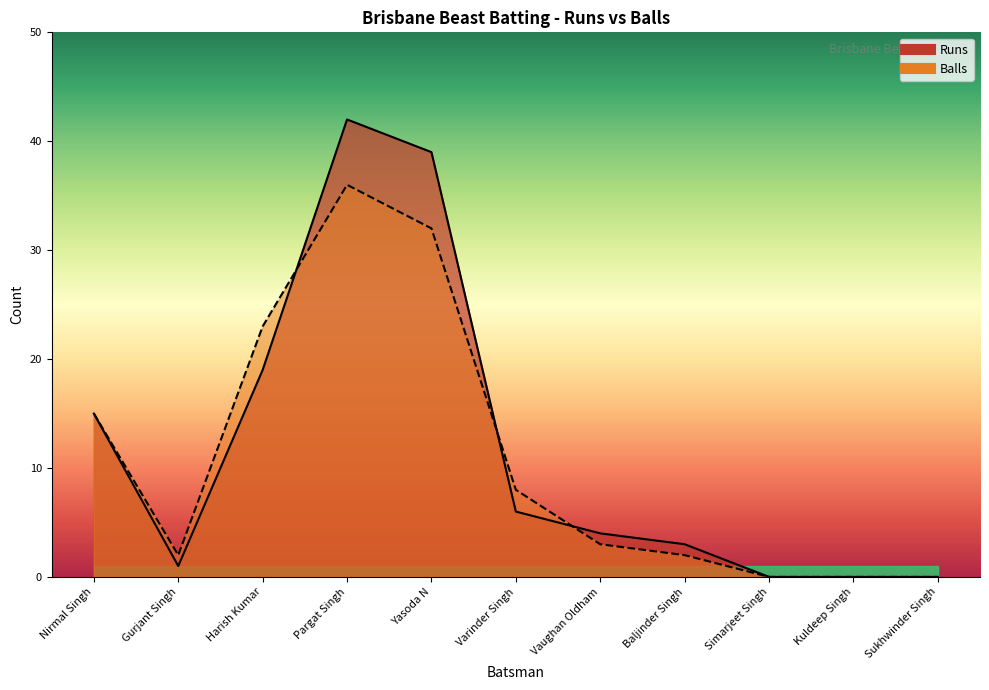

Does the chart display data point markers on the line(s)?

No